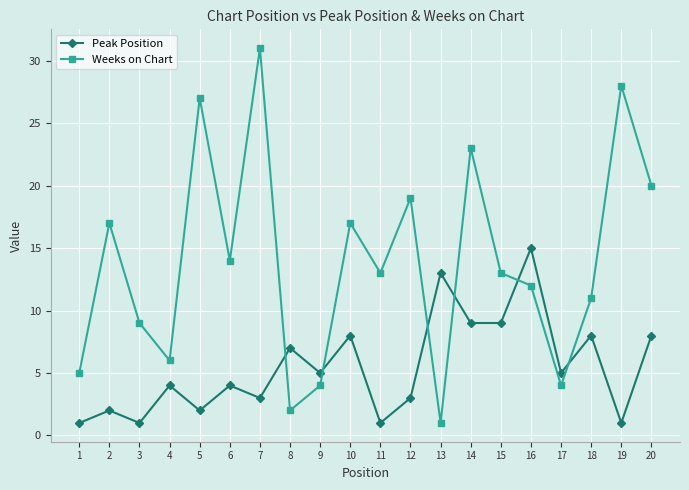

How many interior local valleys does the Weeks on Chart series have?

6